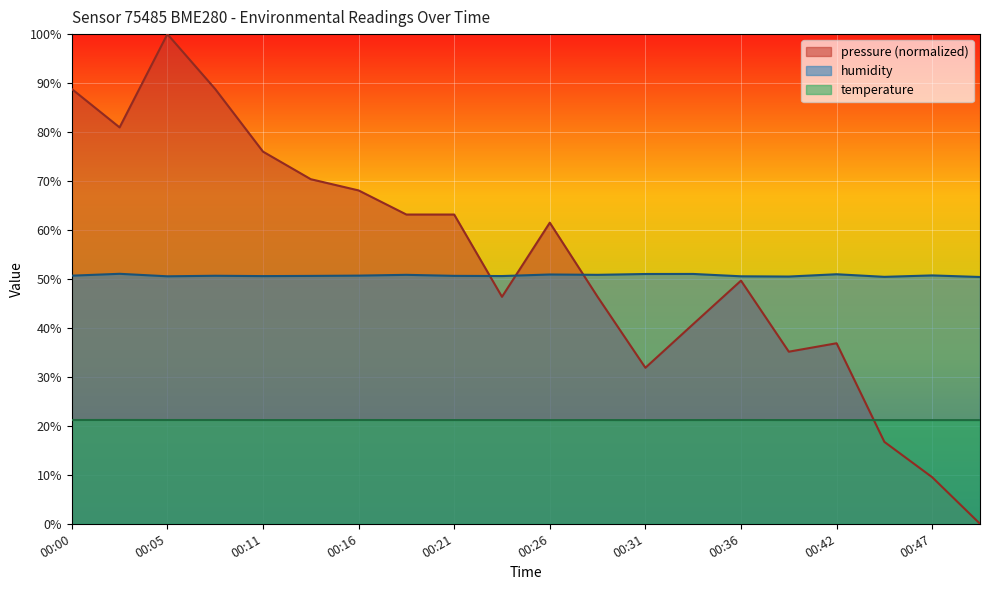

Count the temperature values in the range 21 to 22.

20